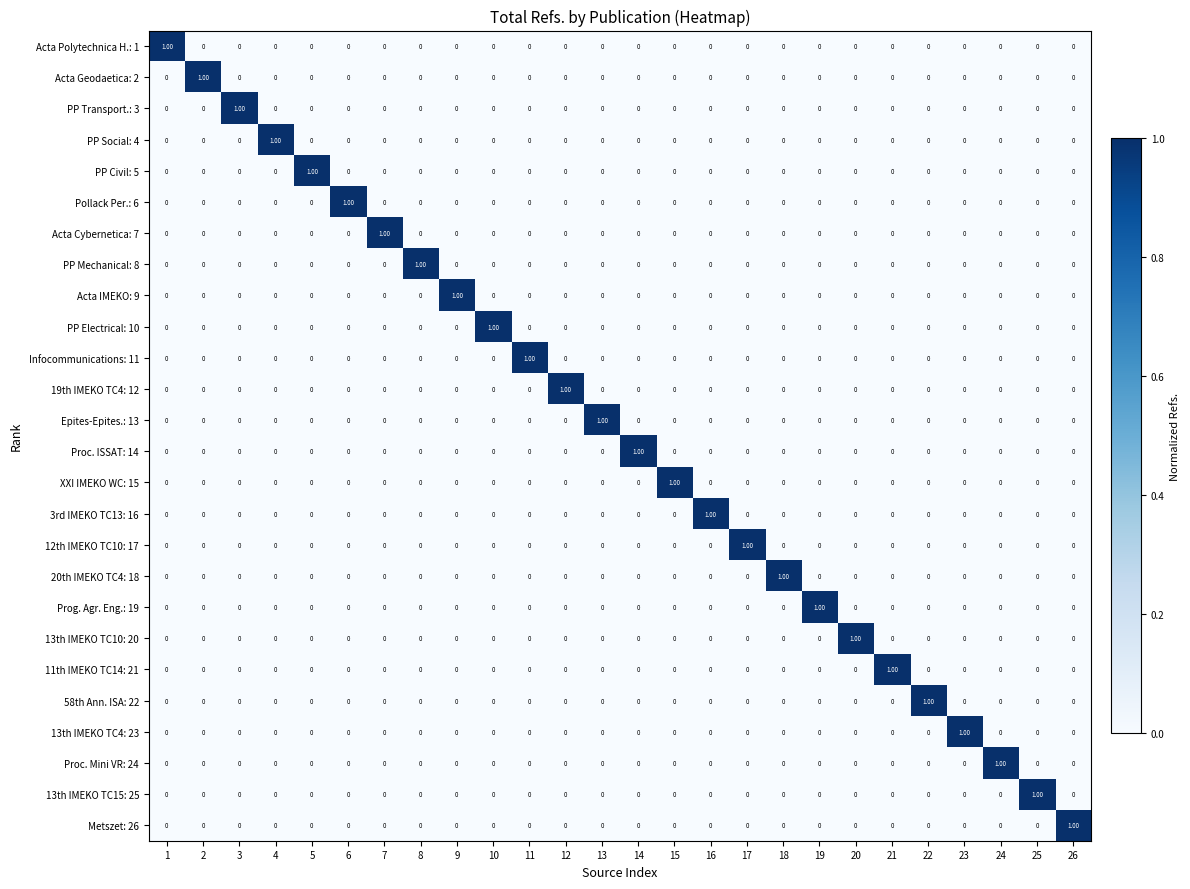

At how many categories does at least one series exceed 0?

26